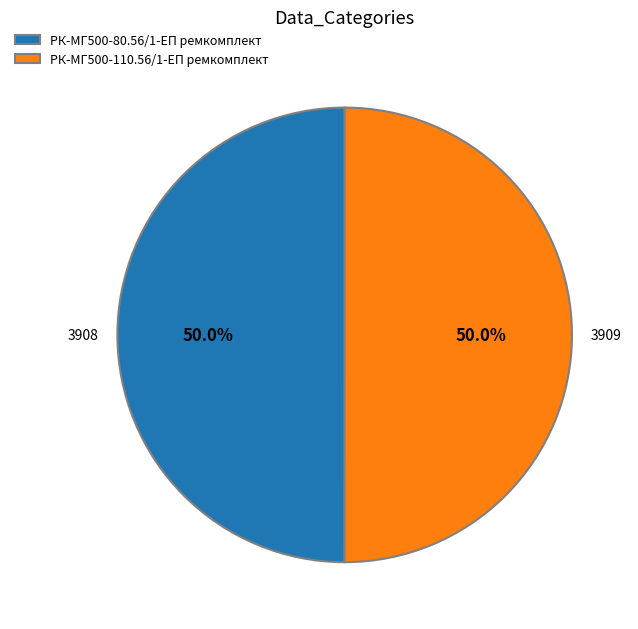

The РК-МГ500-110.56/1-ЕП ремкомплект slice represents 50% of the pie. True or false?

True